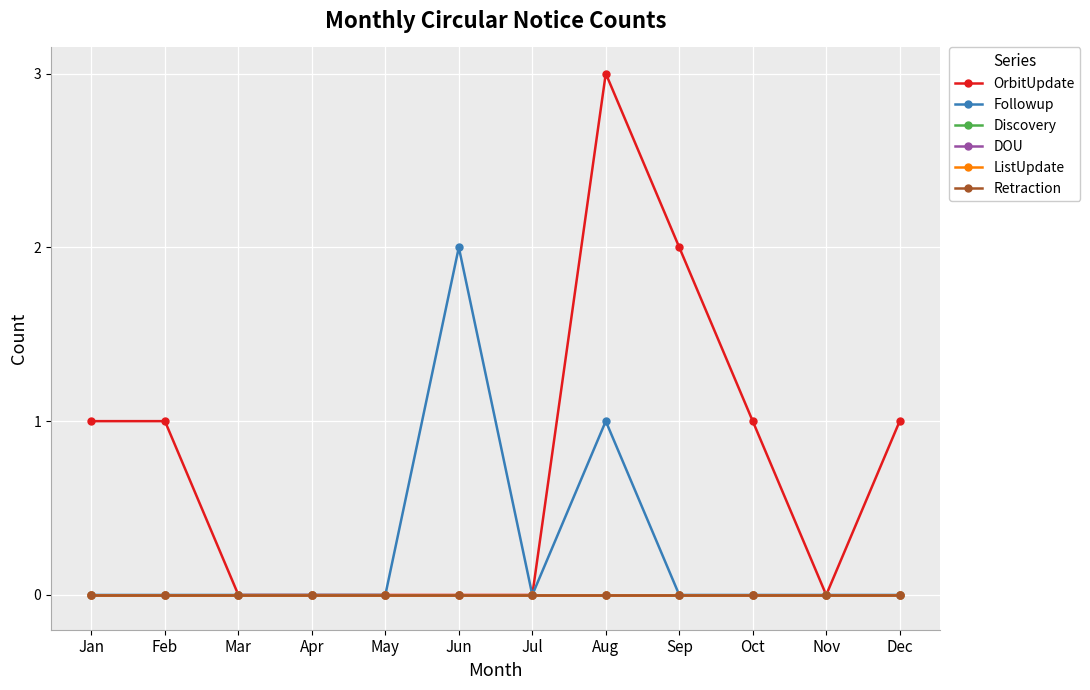

Does the chart have visible grid lines?

Yes